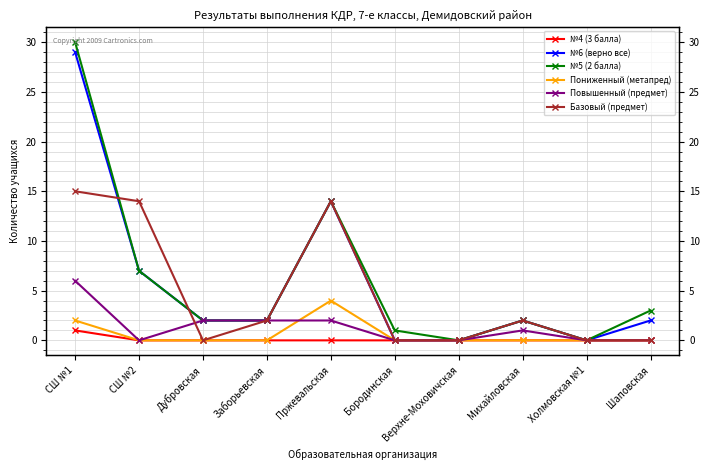

How many distinct data groups are displayed?

6